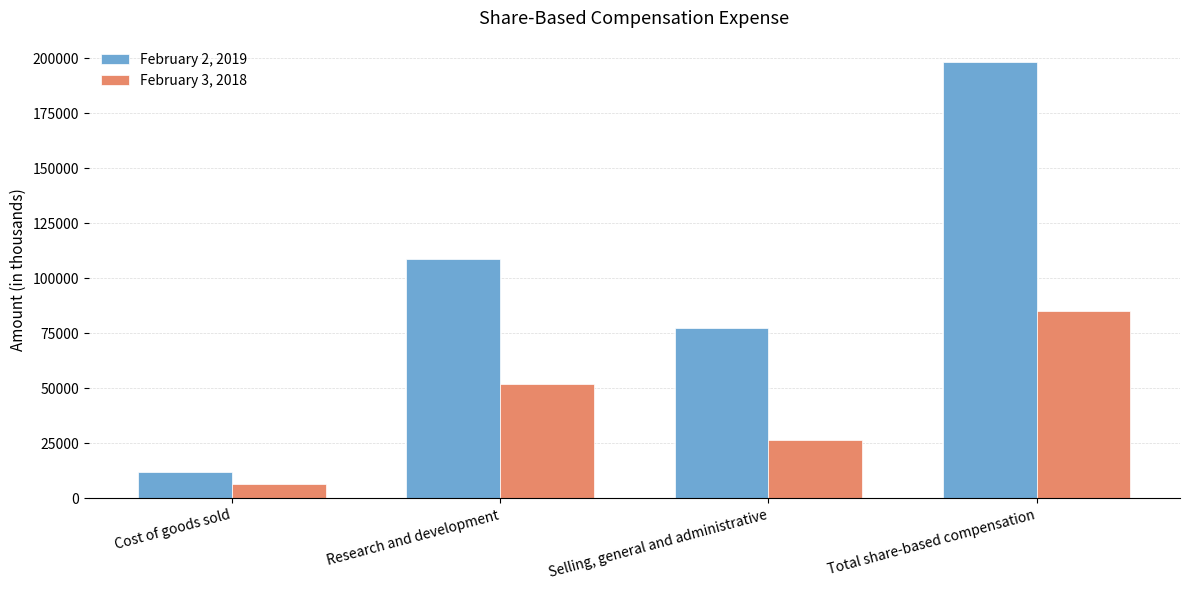

At which label is February 2, 2019 closest to 105059?

Research and development